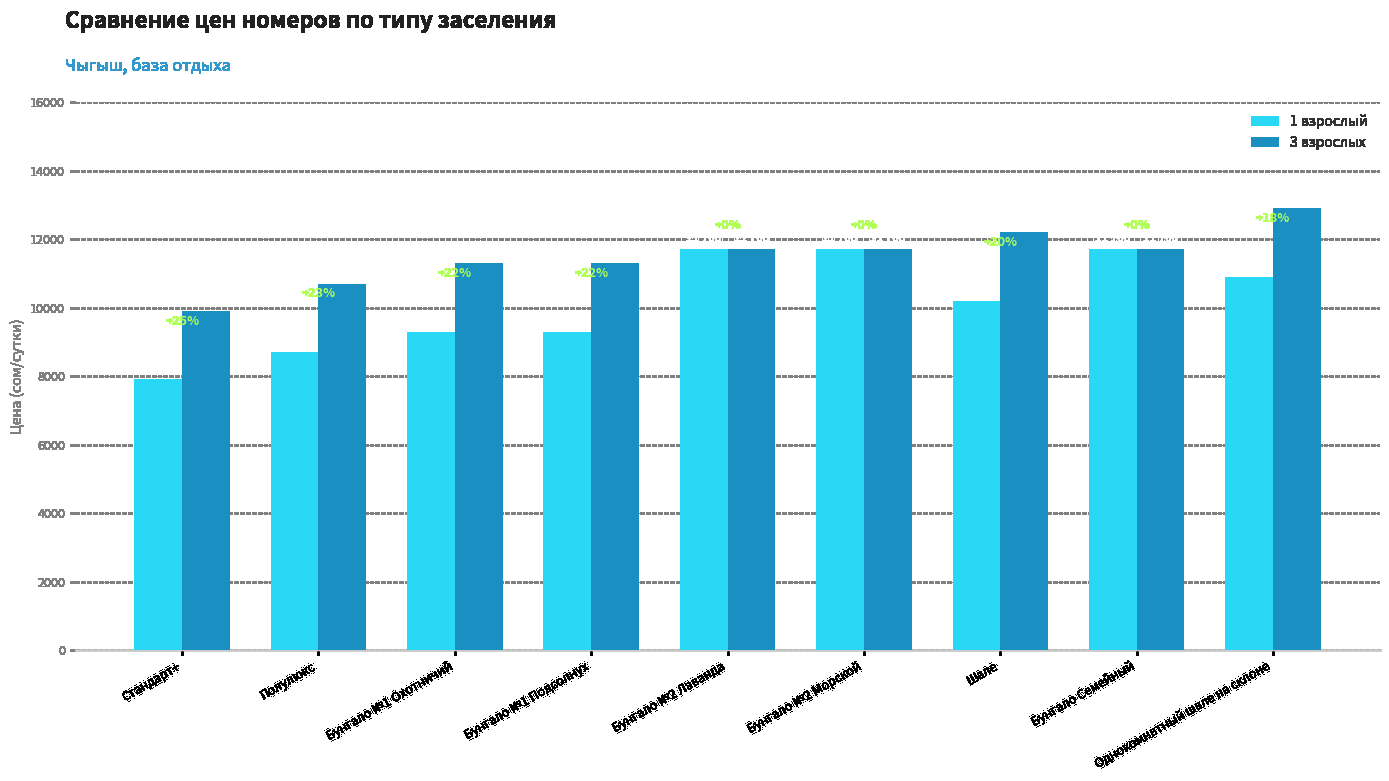

What is the lowest value of the 1 взрослый series?

7900